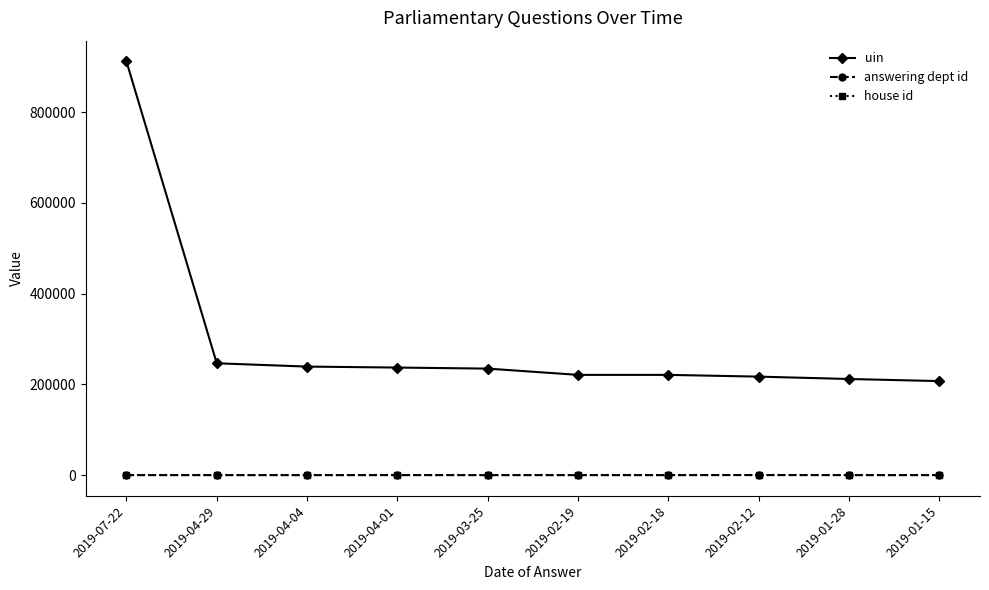

What is the greatest value displayed?

912085